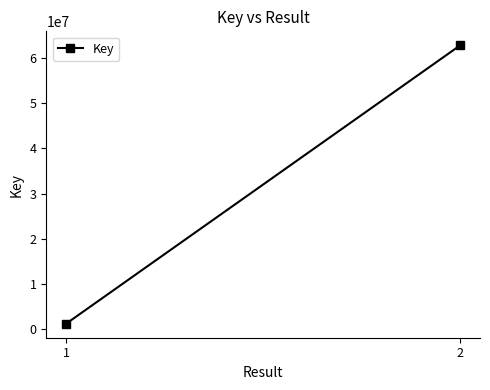

What is the sum of all values?

64008800